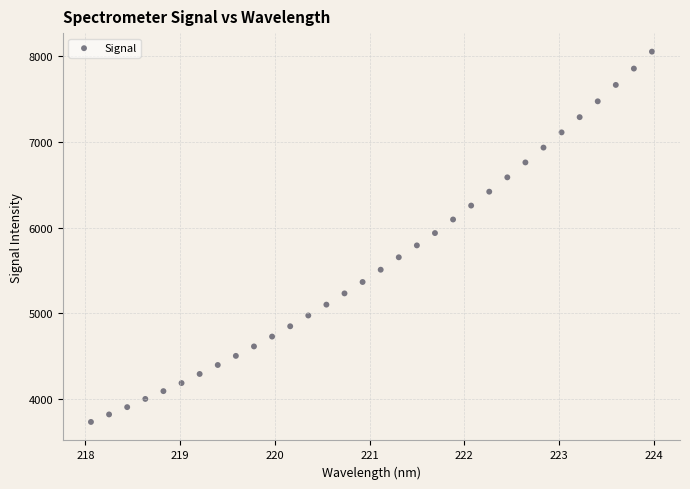

What is the range of X values (max minus min)?

5.9